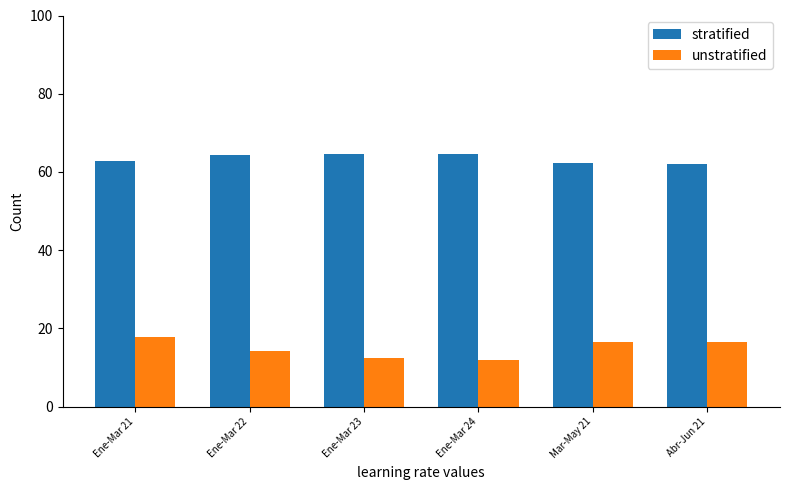

Read the stratified value at Ene-Mar 21.

62.8